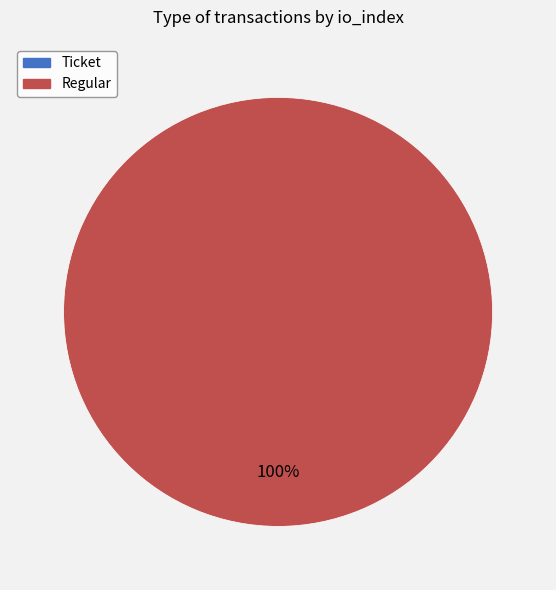

Combined, what portion of the pie is Regular and Ticket?

100.0%